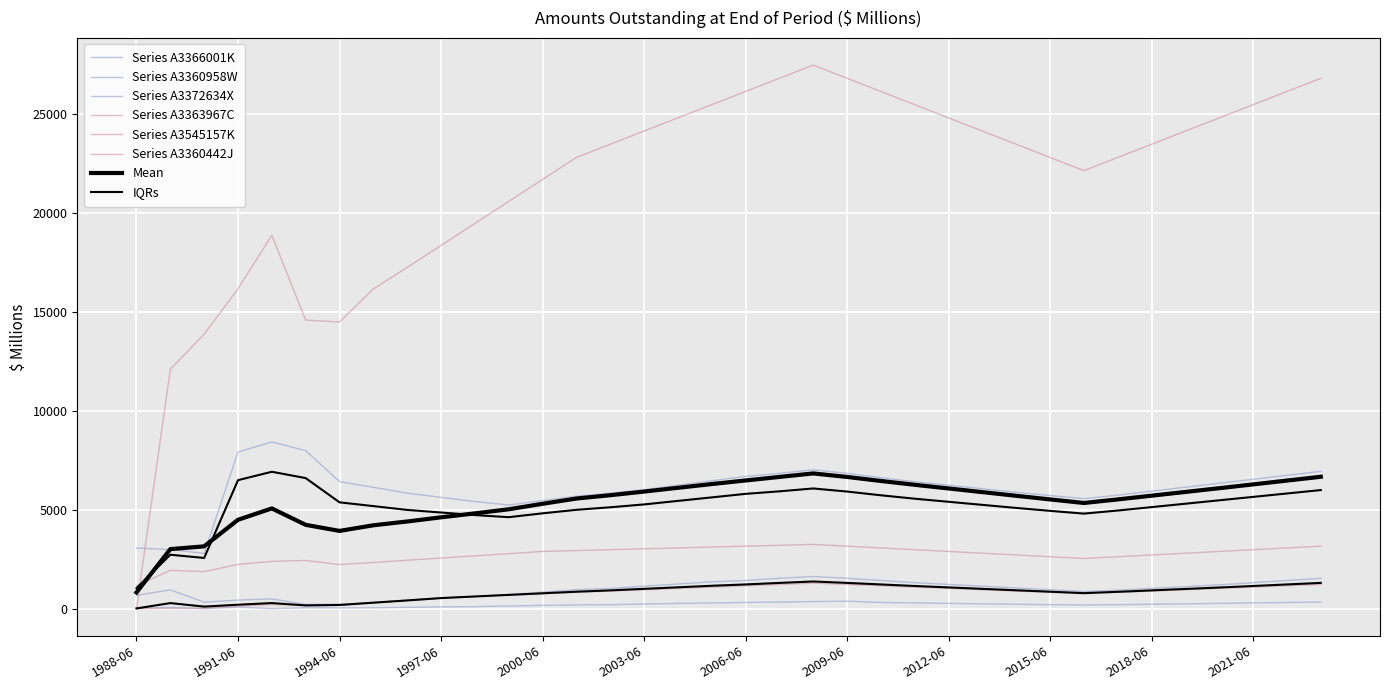

What is the difference between the maximum and second lowest values in the Series A3372634X series?

5436